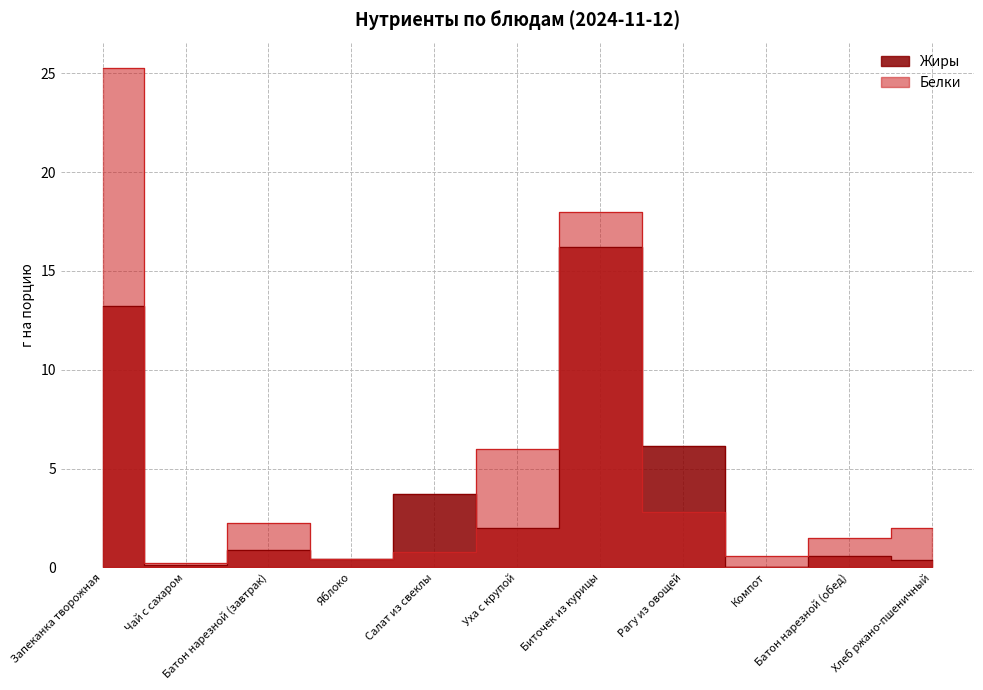

How many lines are shown in the chart?

2